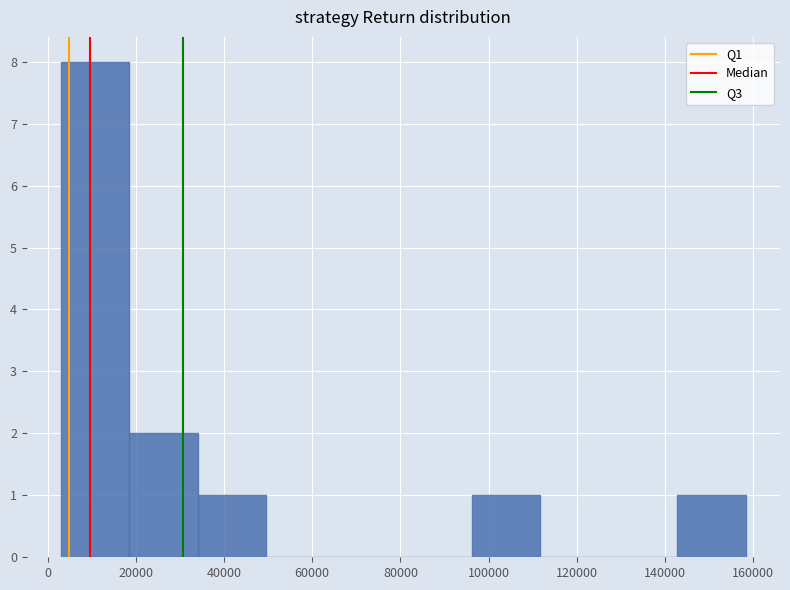

Reading left to right, transcribe this chart: for each bar, give the range it covers on the x-axis and its height. Neither the bar edges nor the heights are printed on the chart, so give them approximately, as read against the axes.

4000 to 18000: 8
18000 to 34000: 2
34000 to 50000: 1
50000 to 66000: 0
66000 to 80000: 0
80000 to 96000: 0
96000 to 112000: 1
112000 to 128000: 0
128000 to 142000: 0
142000 to 158000: 1